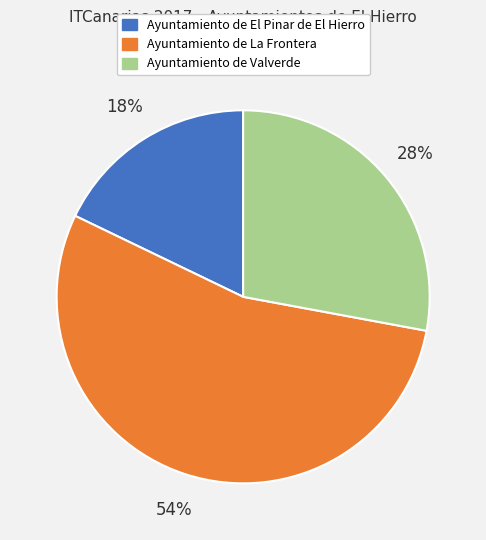

Approximately how many times larger is the value at Ayuntamiento de El Pinar de El Hierro compared to Ayuntamiento de Valverde?

0.6